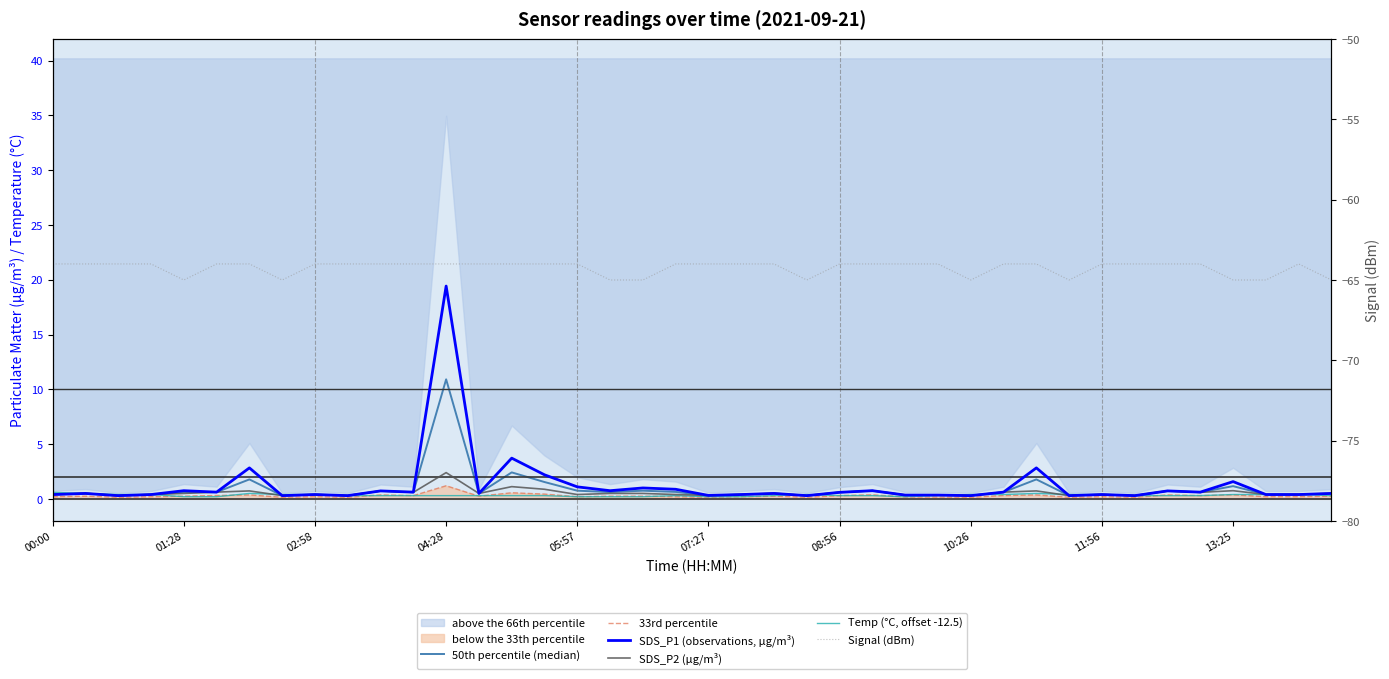

What position from the right is 26?

14